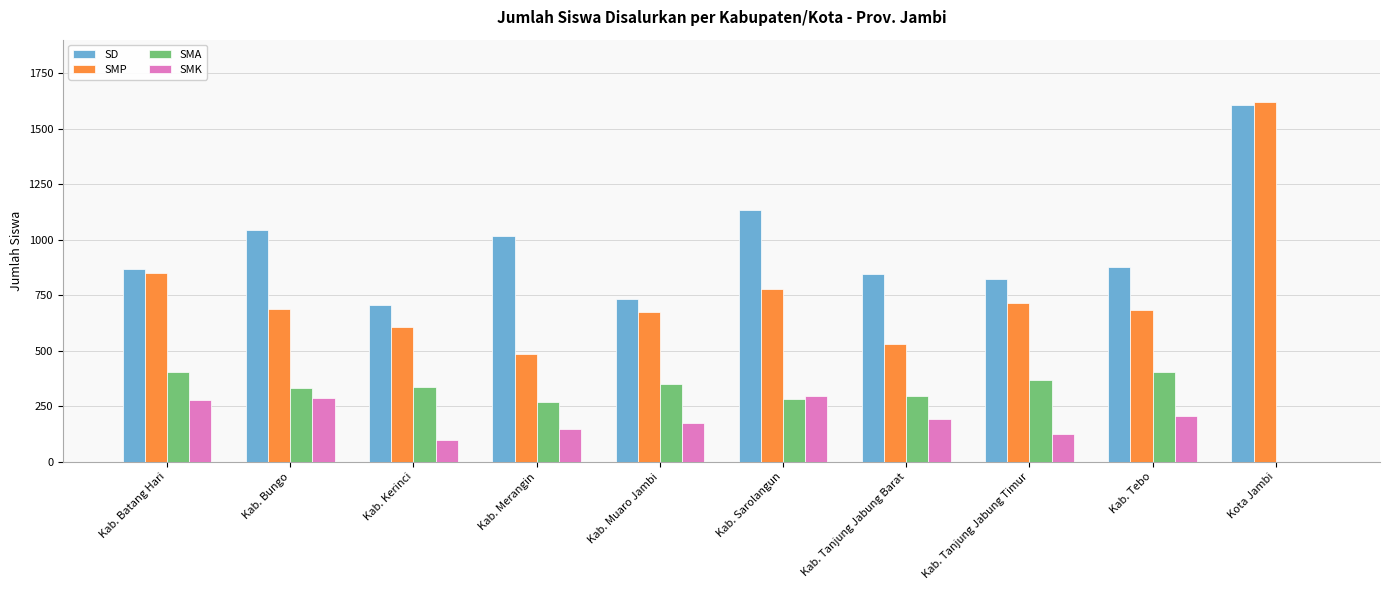

Are the bars horizontal?

No